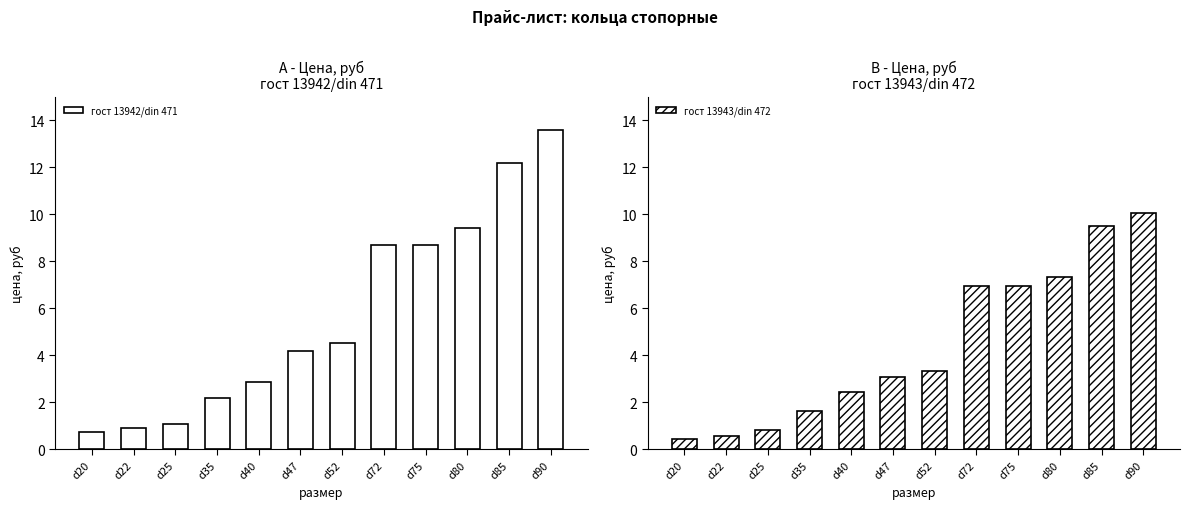

What is the difference between the second highest and minimum values in the гост 13942/din 471 series?

11.4